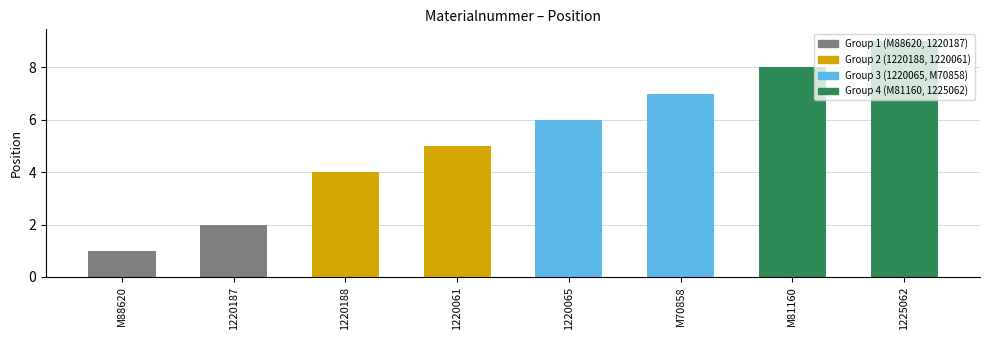

List the labels in order of value, smallest first.

M88620, 1220187, 1220188, 1220061, 1220065, M70858, M81160, 1225062